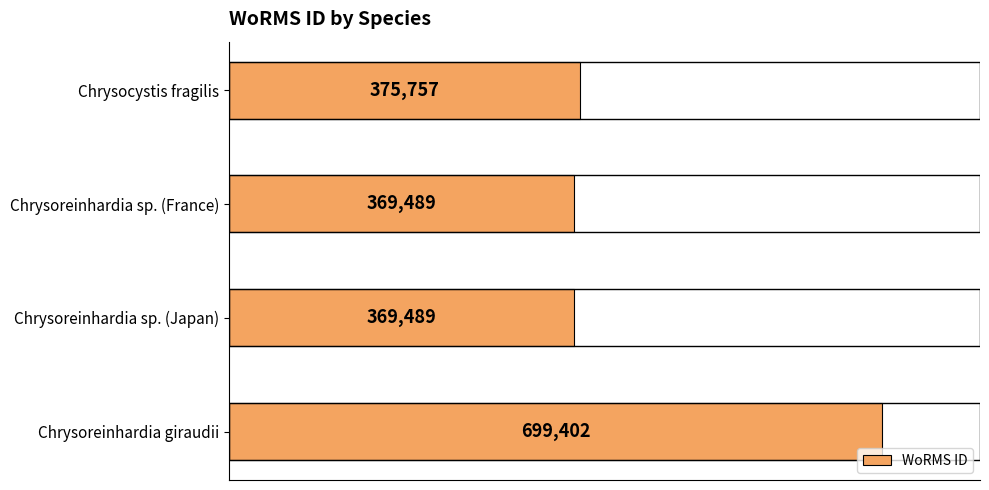

Between Chrysoreinhardia giraudii and Chrysocystis fragilis, which is larger?

Chrysoreinhardia giraudii